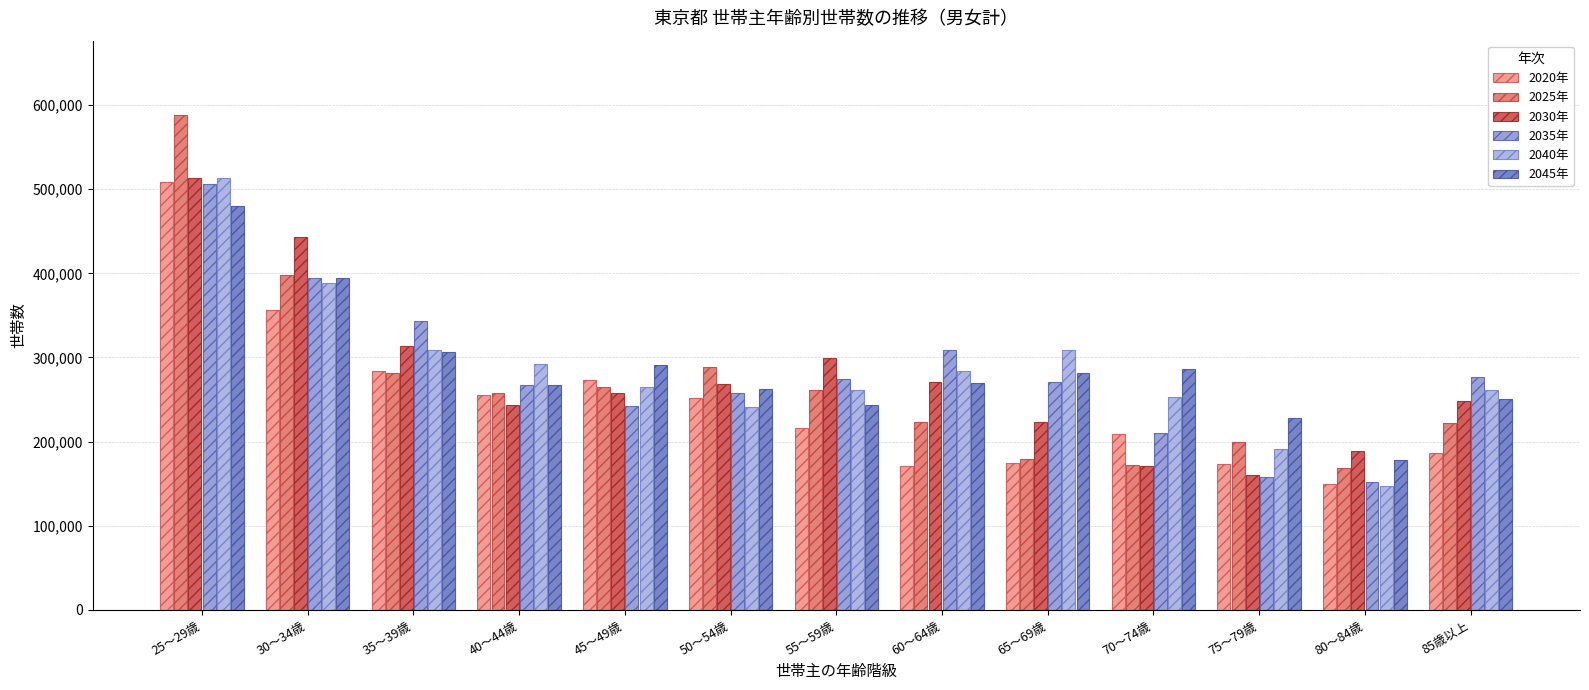

At which label does 2030年 first exceed 258214?

25～29歳